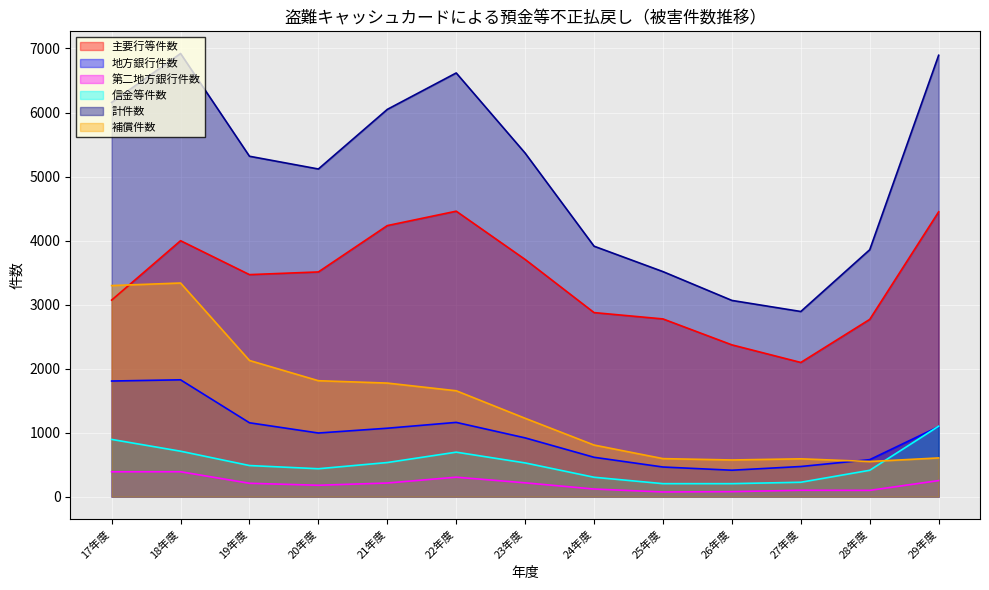

Is it true that 信金等件数 equals 533 at 21年度?

True